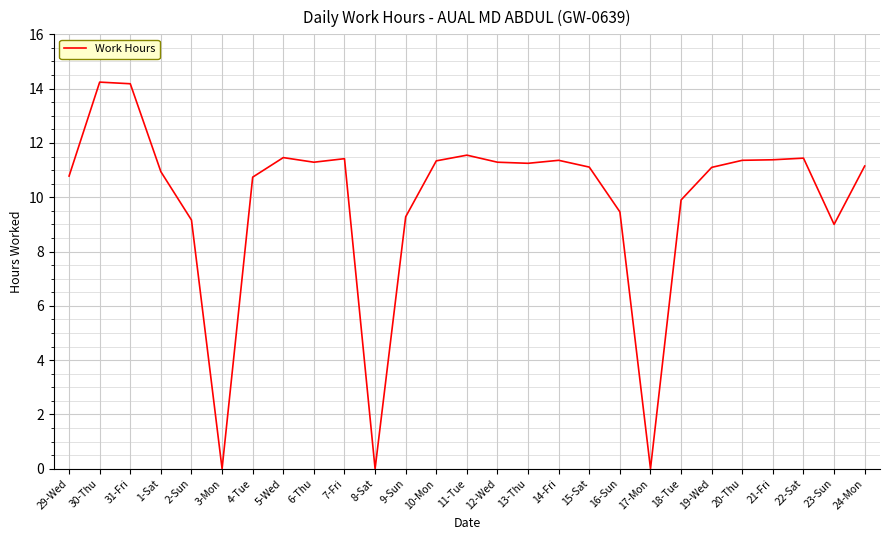

What is the greatest value displayed?

14.2